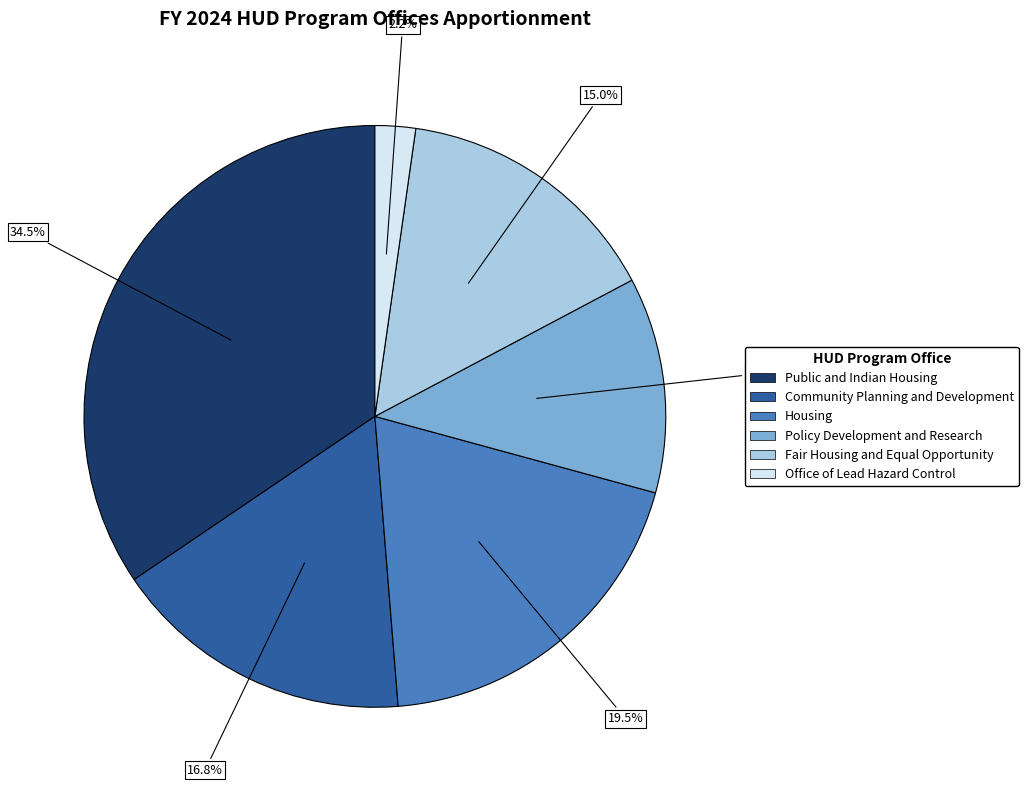

What is the total percentage of Housing and Community Planning and Development?

36.3%